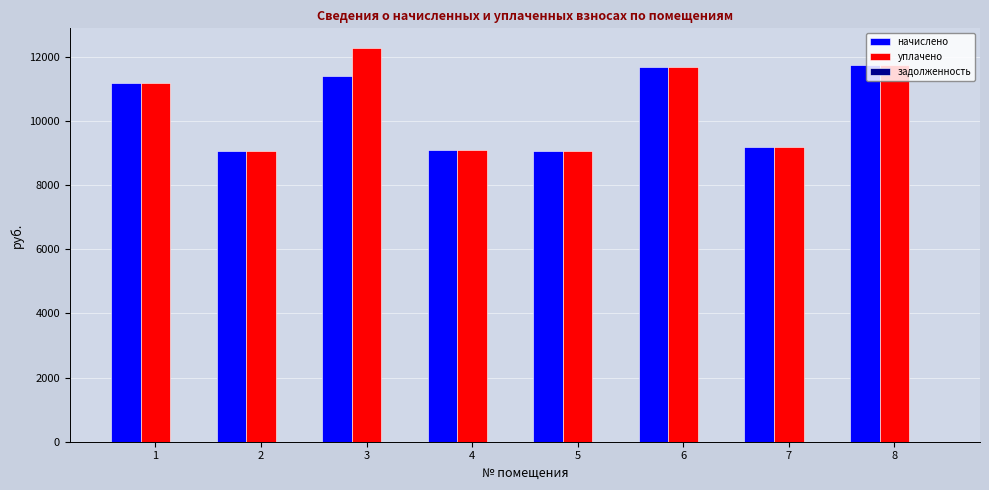

Which category has the highest value across all series?

3